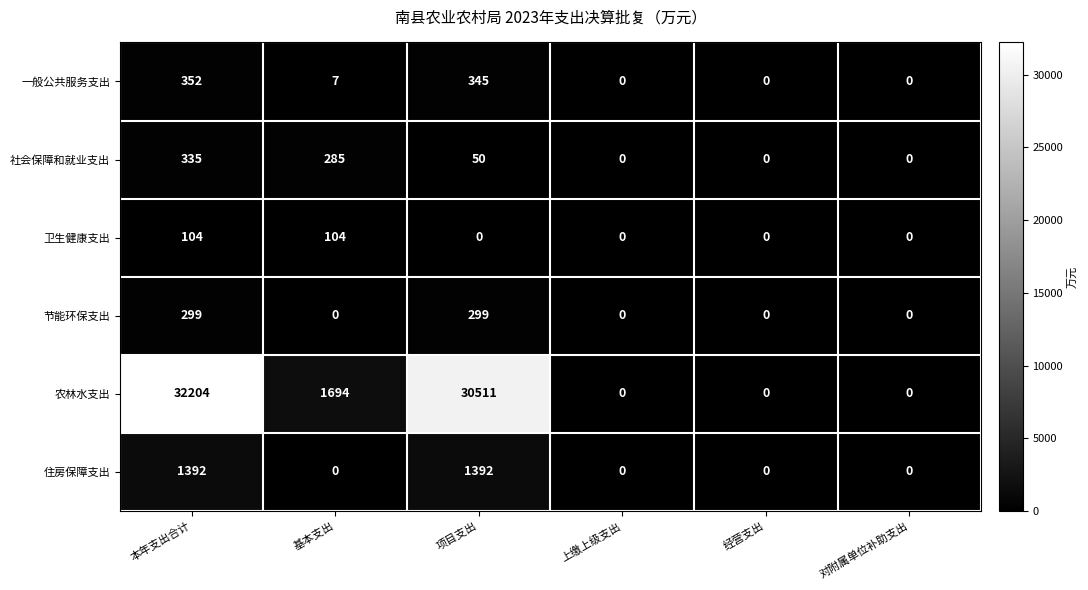

What is the sum of all 社会保障和就业支出 values?

670